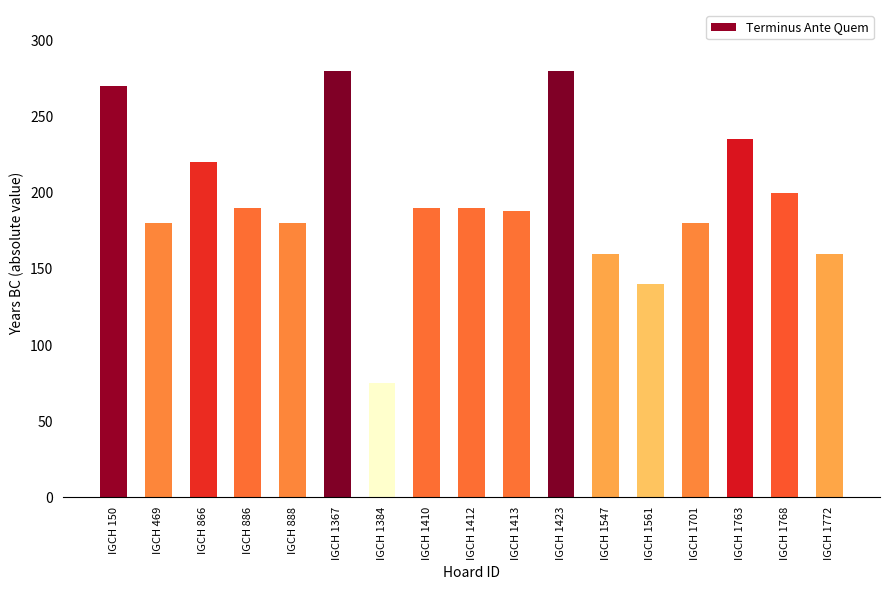

Approximately how many times larger is the value at IGCH 469 compared to IGCH 1701?

1.0